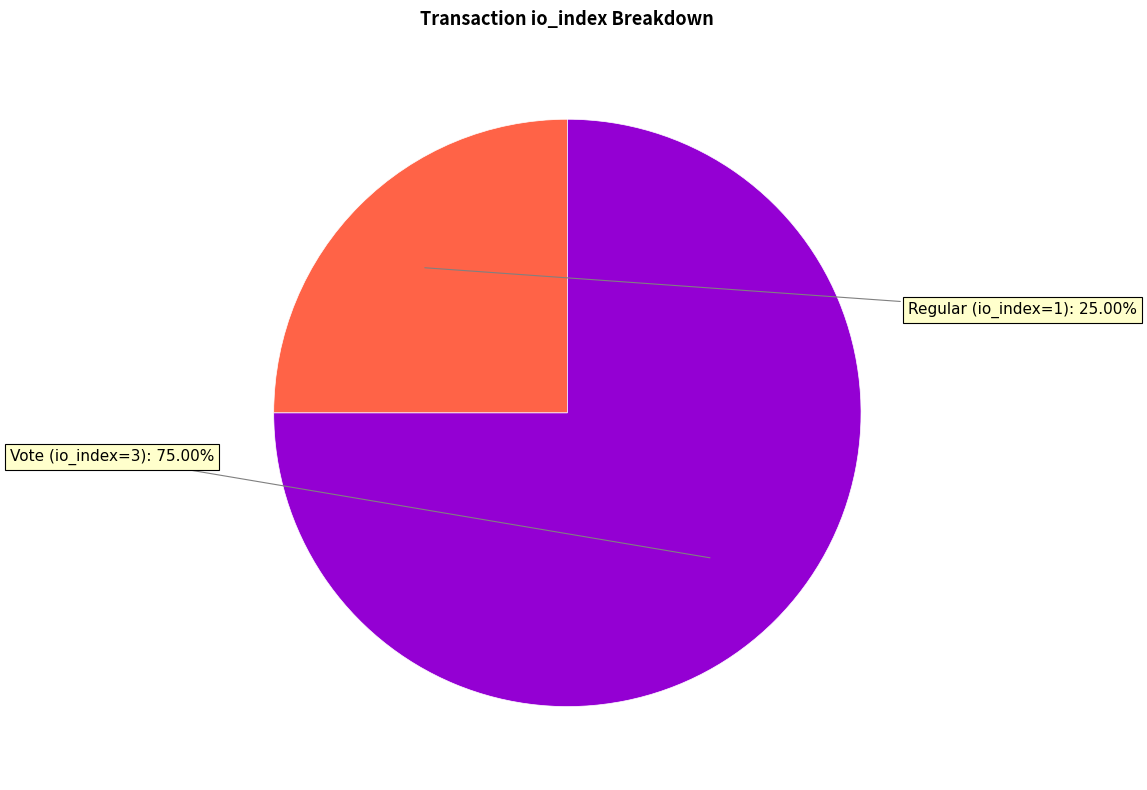

Which category has the biggest portion of the pie?

Vote (io_index=3)